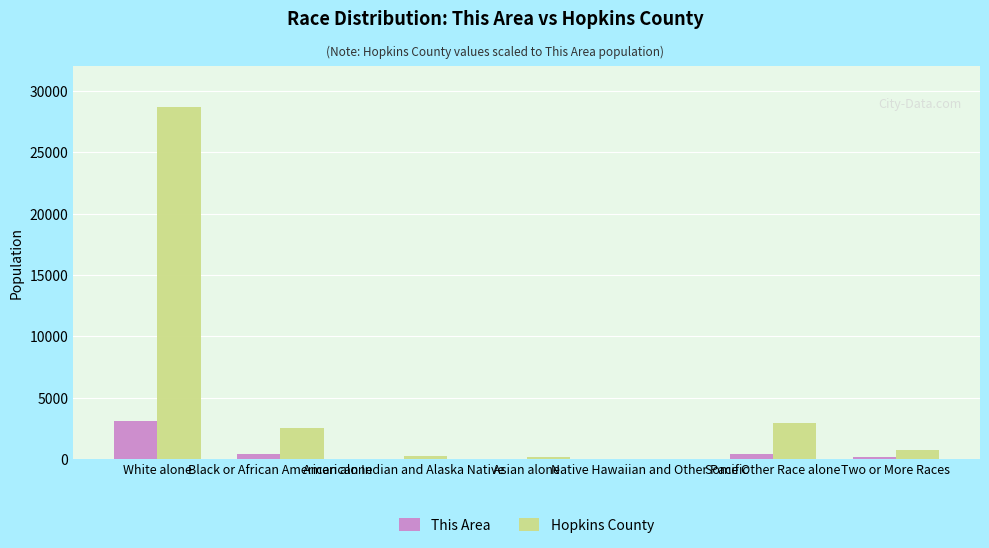

How many groups of bars are there?

7